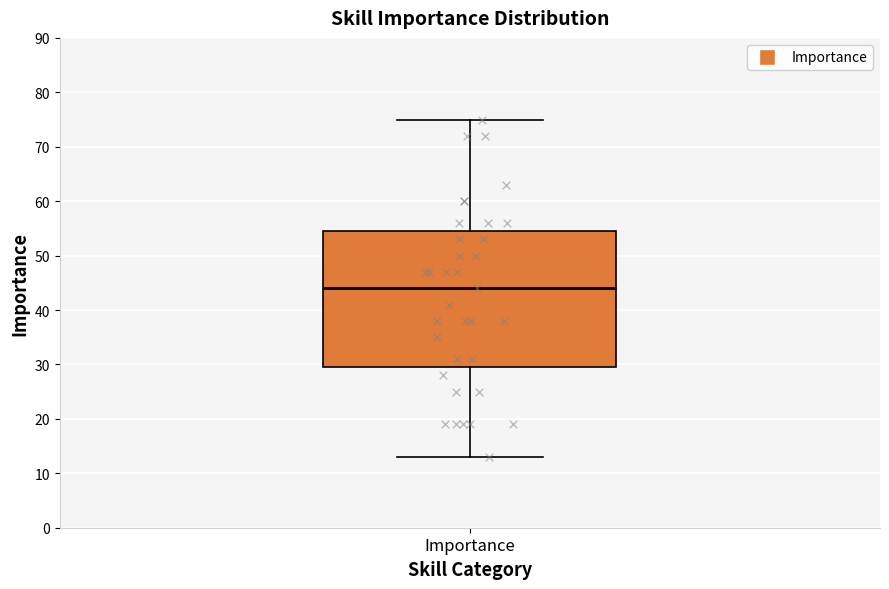

Read this box plot against the y-axis: the position of the median line, the range covered by the box, and the ends of both whiskers. The values are not printed on the chart, so give them approximately, as read against the axis.

median 44, box 30 to 55, whiskers 13 to 75